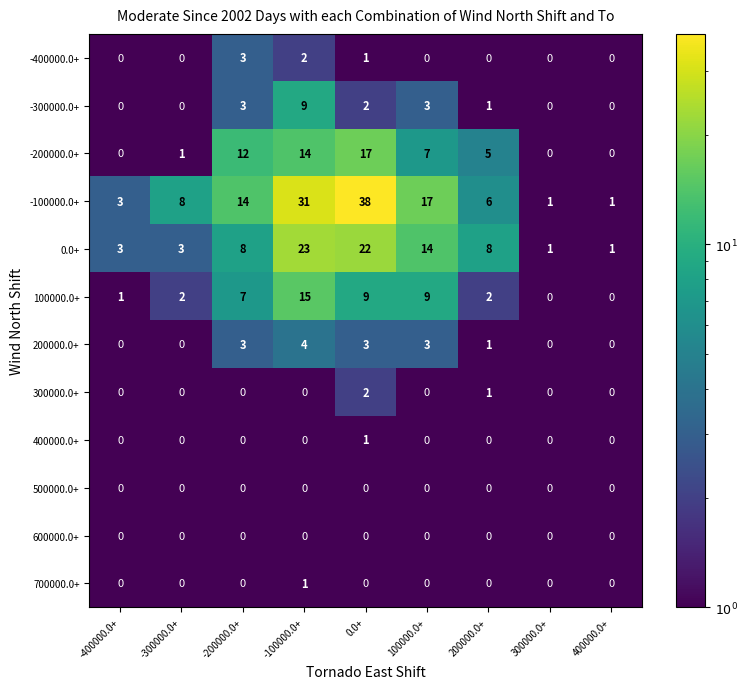

Between 100000.0+ and 400000.0+, which series saw the biggest shift?

-100000.0+